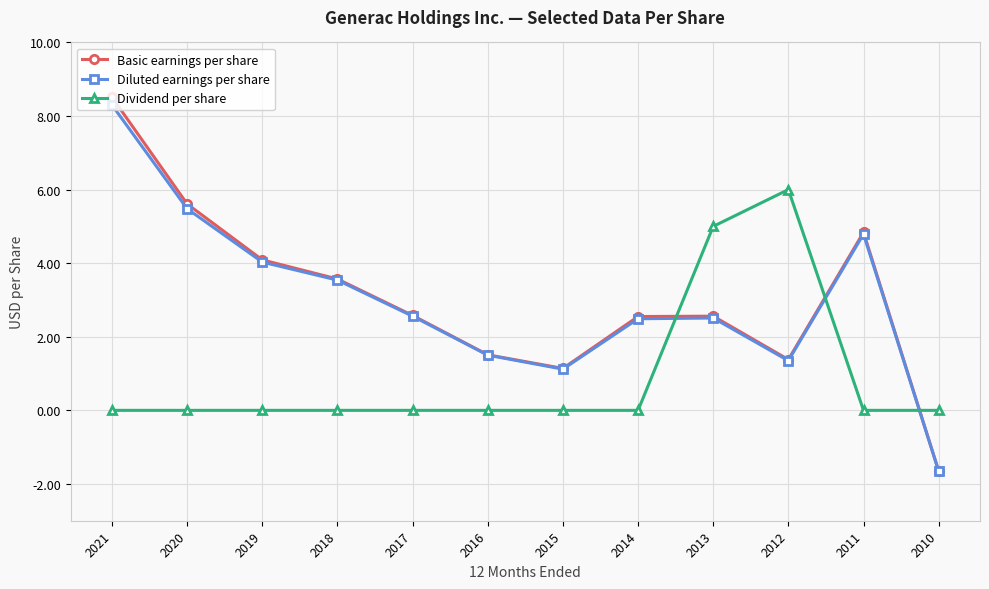

In Dividend per share, how many points are higher than both neighbors (excluding endpoints)?

1